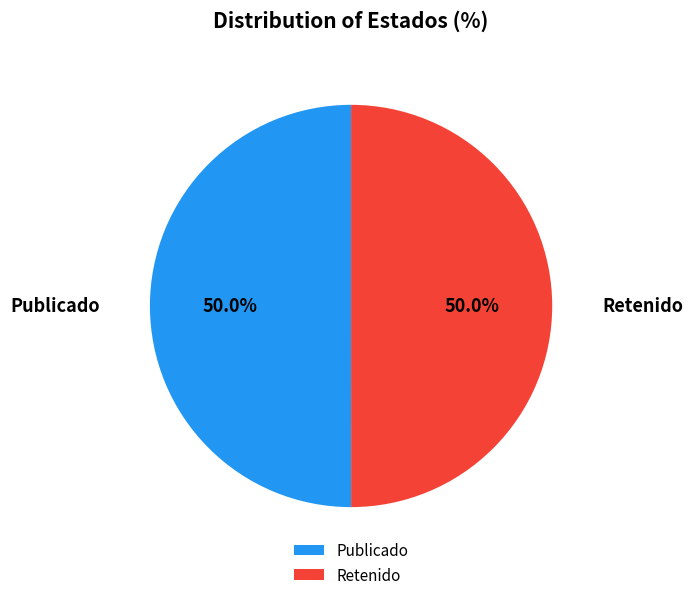

Count the number of slices in the pie.

2